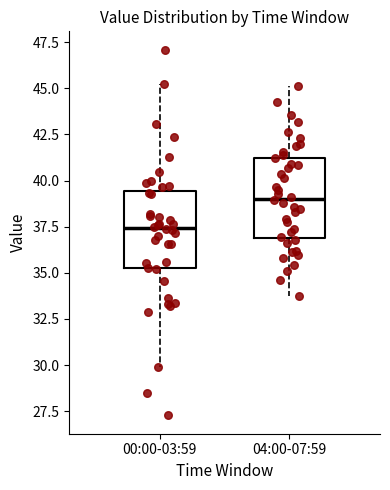

Where is the upper edge of the box for 04:00-07:59 on the y-axis? The values are not printed on the chart, so give them approximately, as read against the axis.

41.5